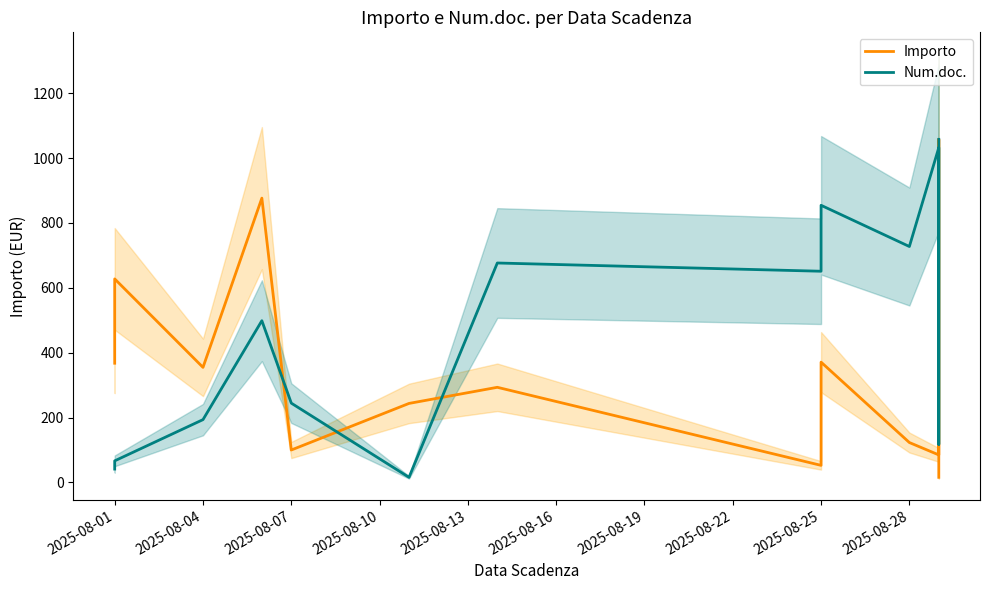

What is the lowest value of the Importo series?

15.6